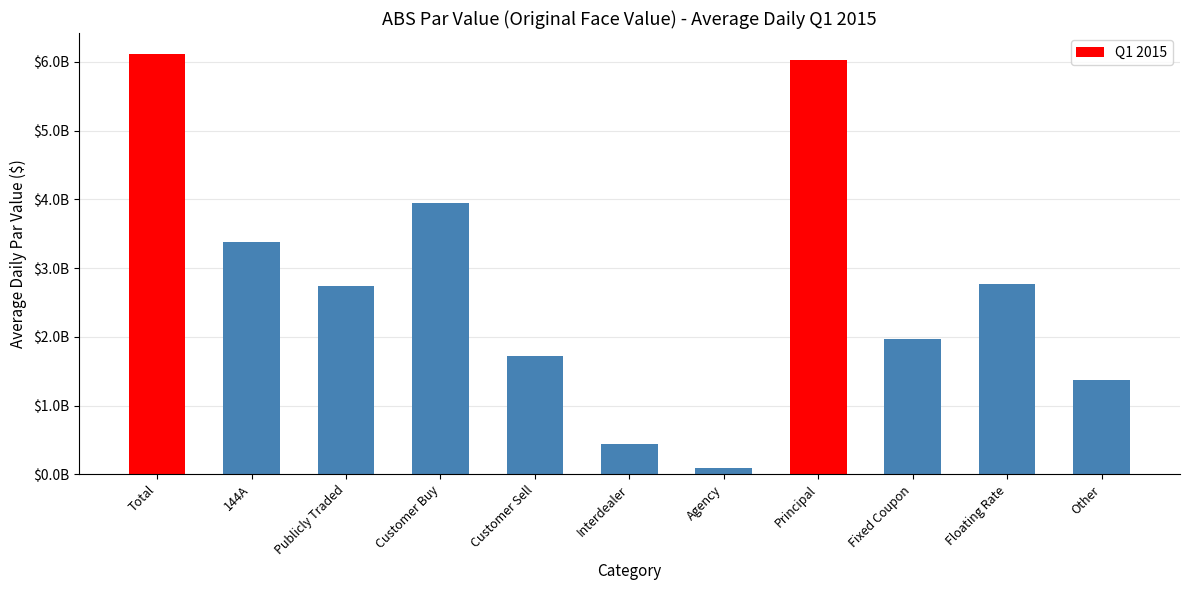

Does the chart contain any negative values?

No